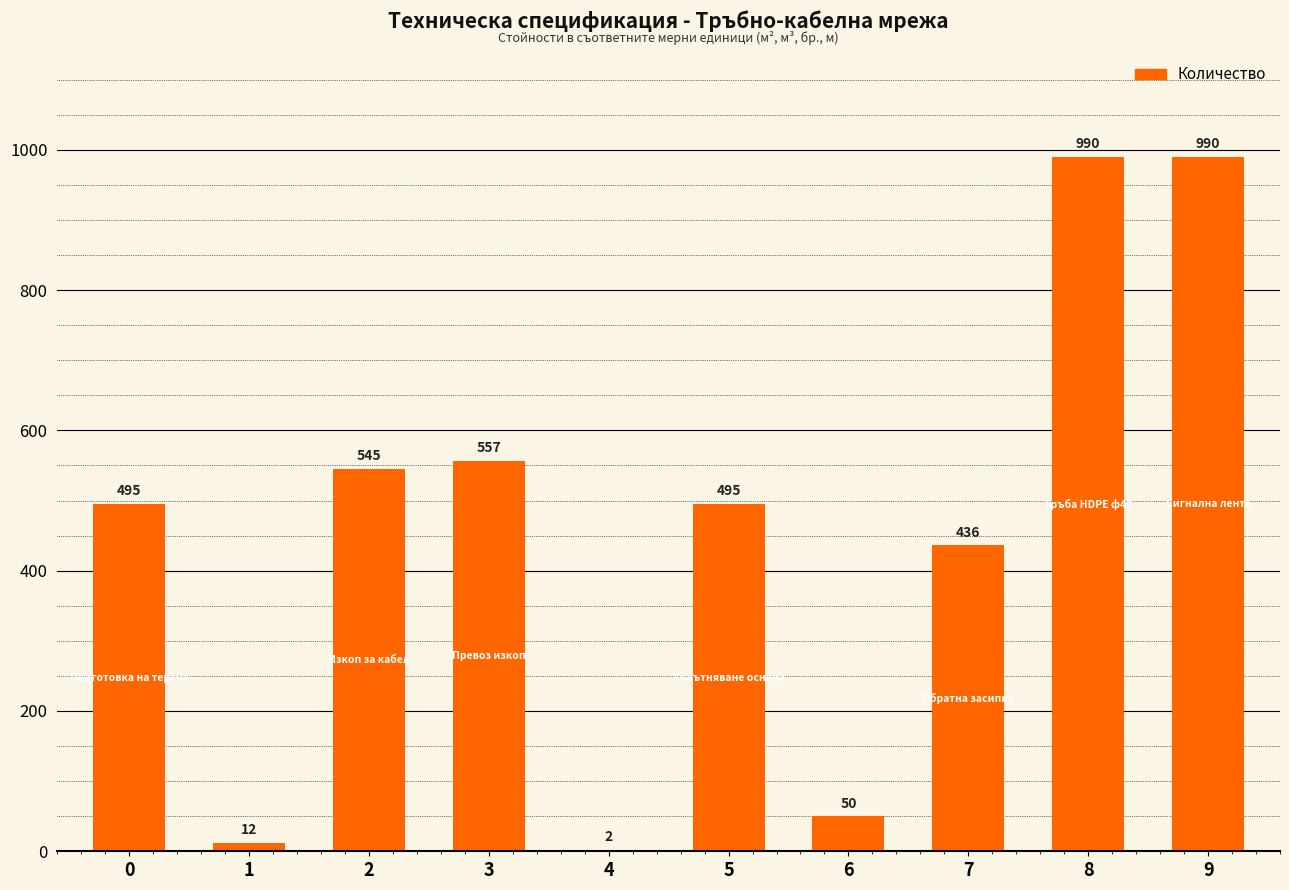

What is the greatest value displayed?

990